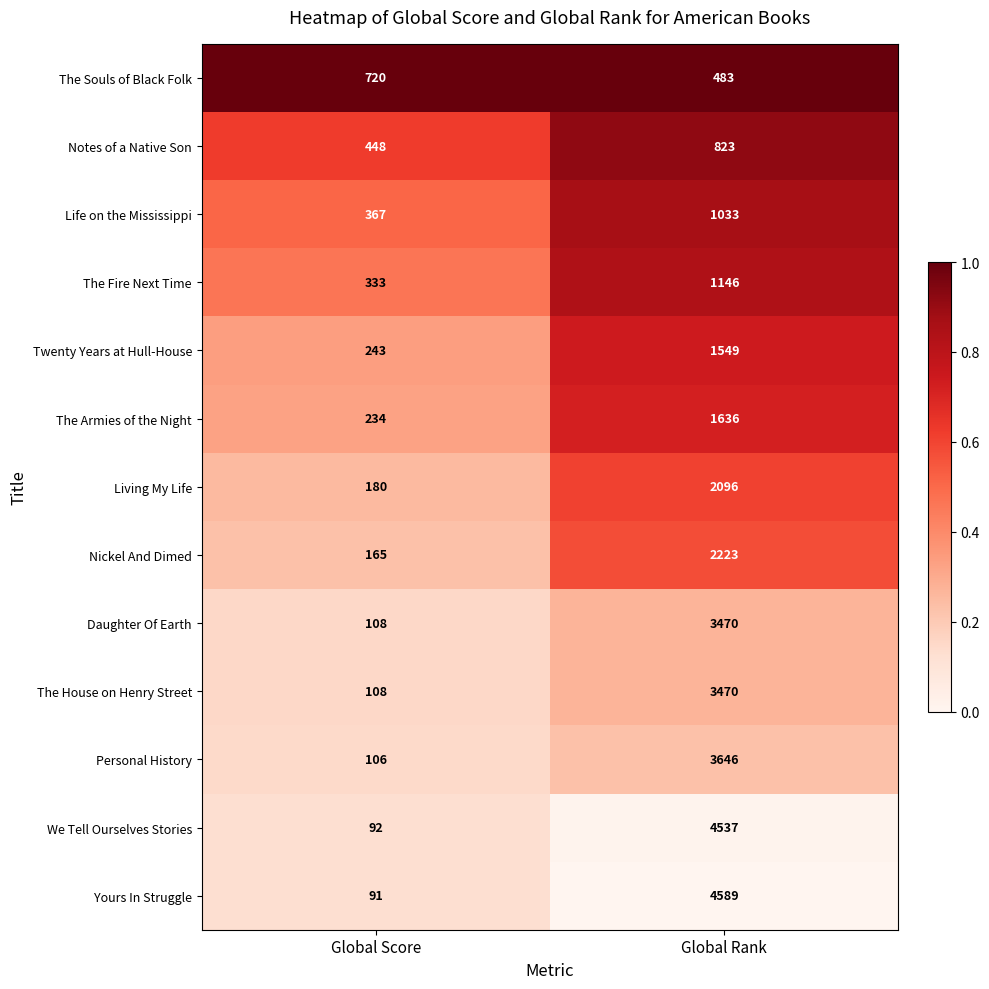

What is the minimum value for We Tell Ourselves Stories?

92